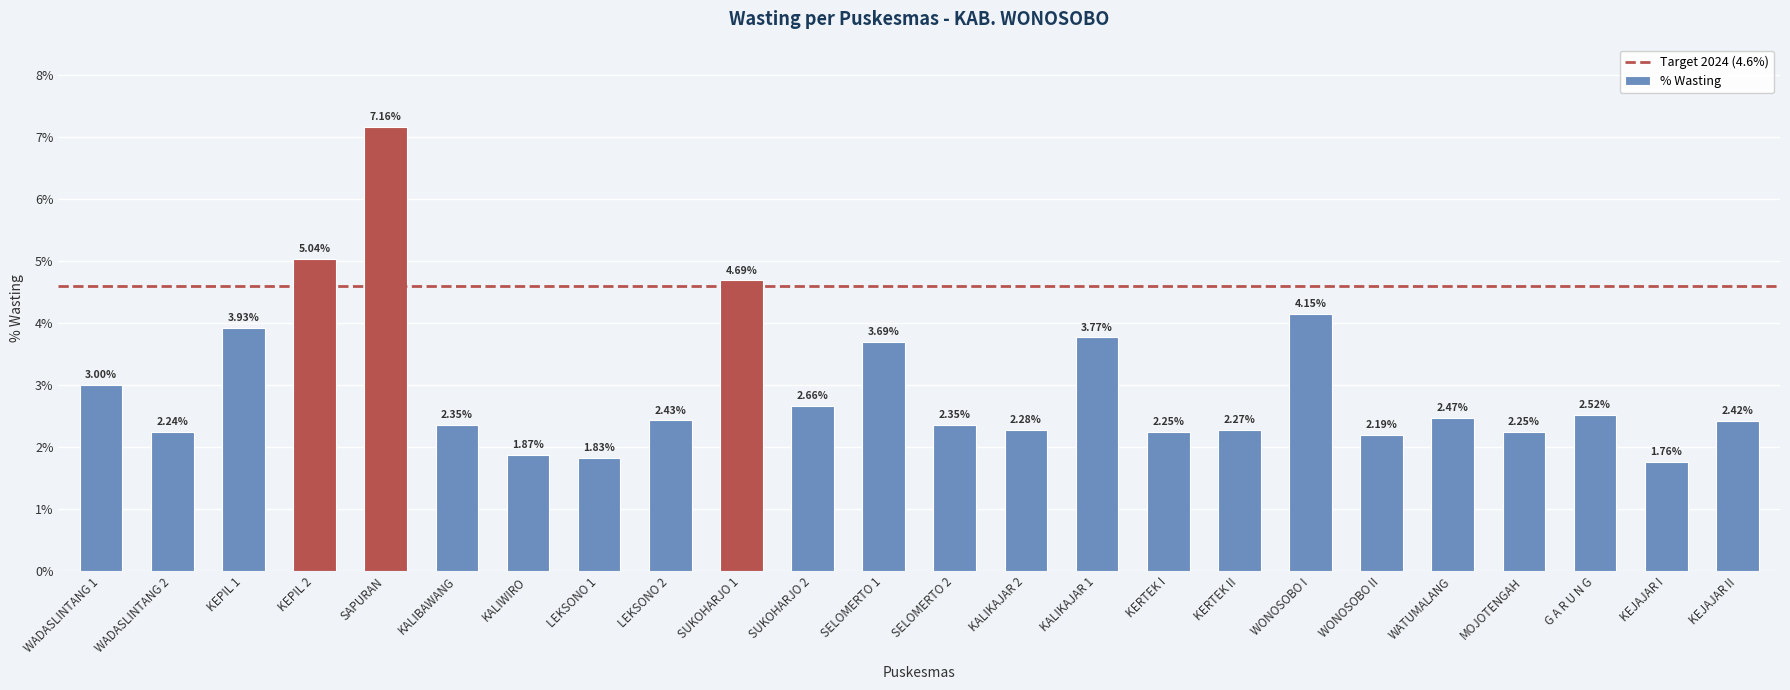

How many distinct data groups are displayed?

1